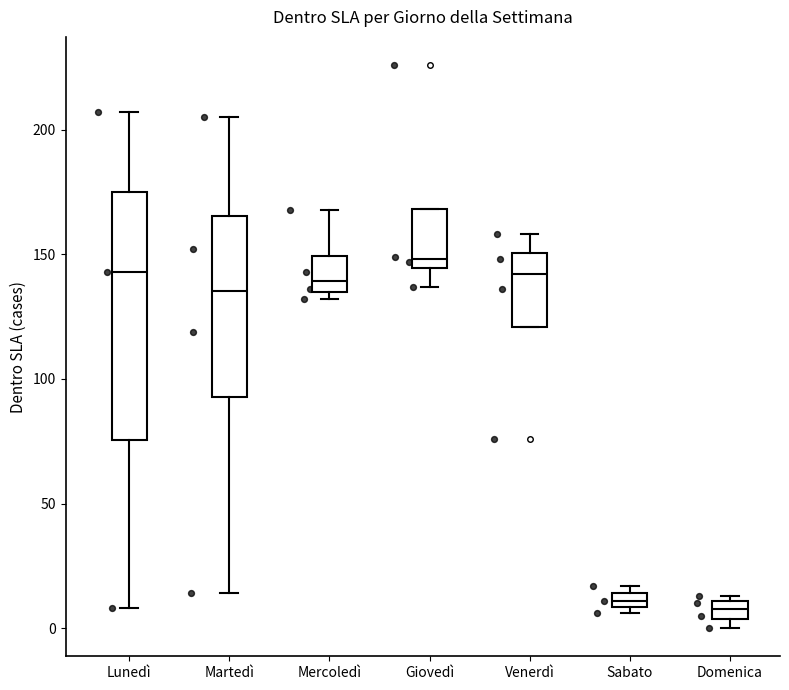

Comparing the boxes themselves (not the whiskers), which one is the tallest?

Lunedì